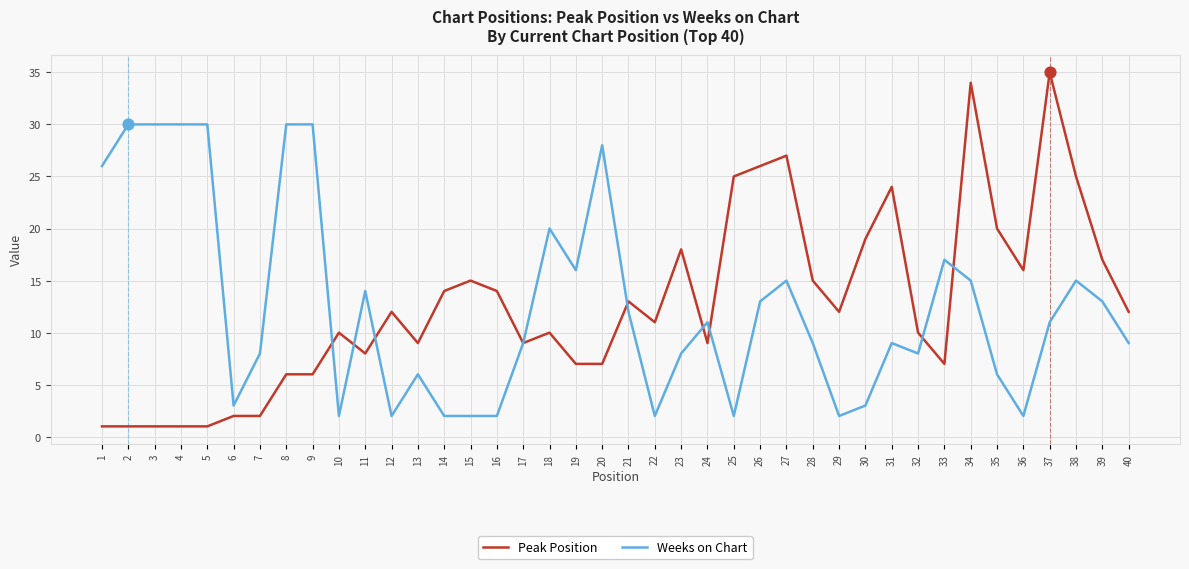

At how many categories does at least one series exceed 23?

15